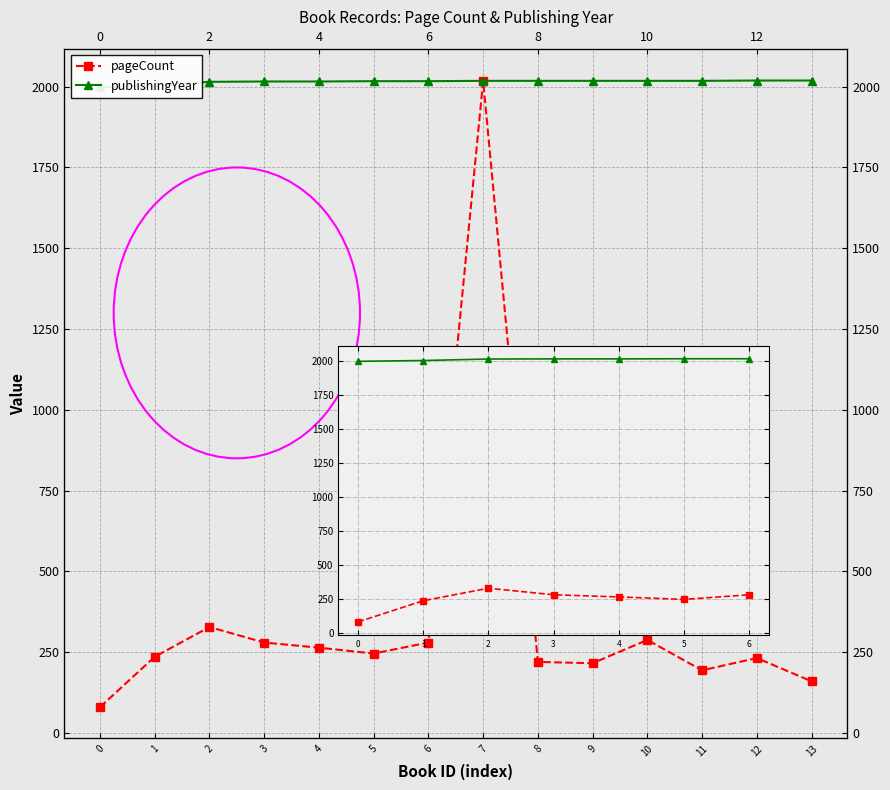

The publishingYear series shows 1007 at 5. True or false?

False